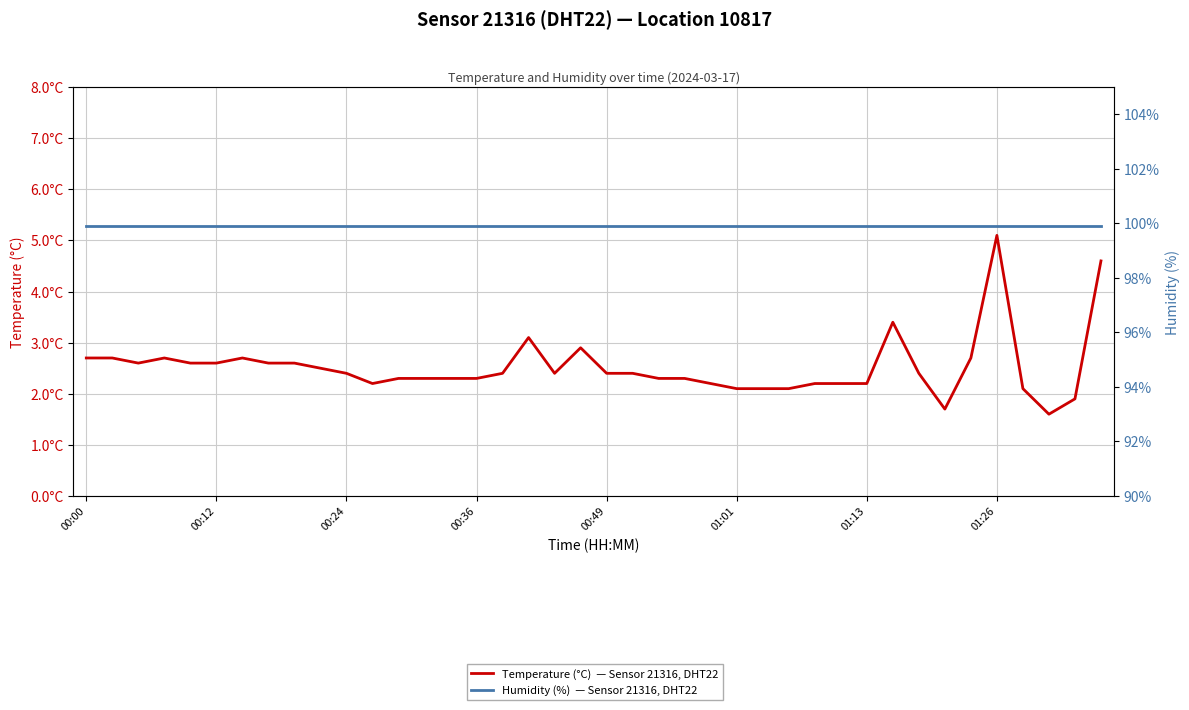

True or false: Temperature (°C)  — Sensor 21316, DHT22 and Humidity (%)  — Sensor 21316, DHT22 cross at least once.

False